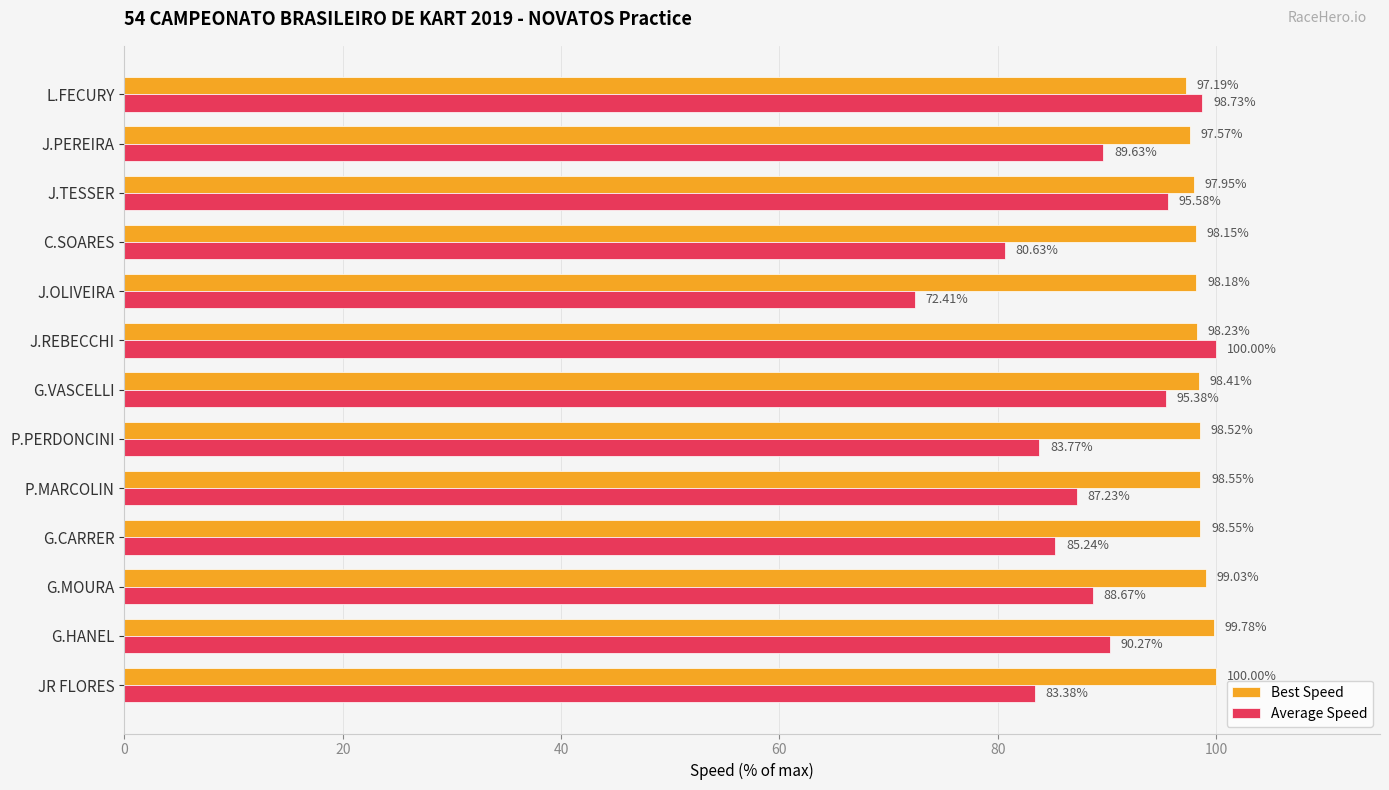

What is the difference between the maximum and second lowest values in the Average Speed series?

19.4